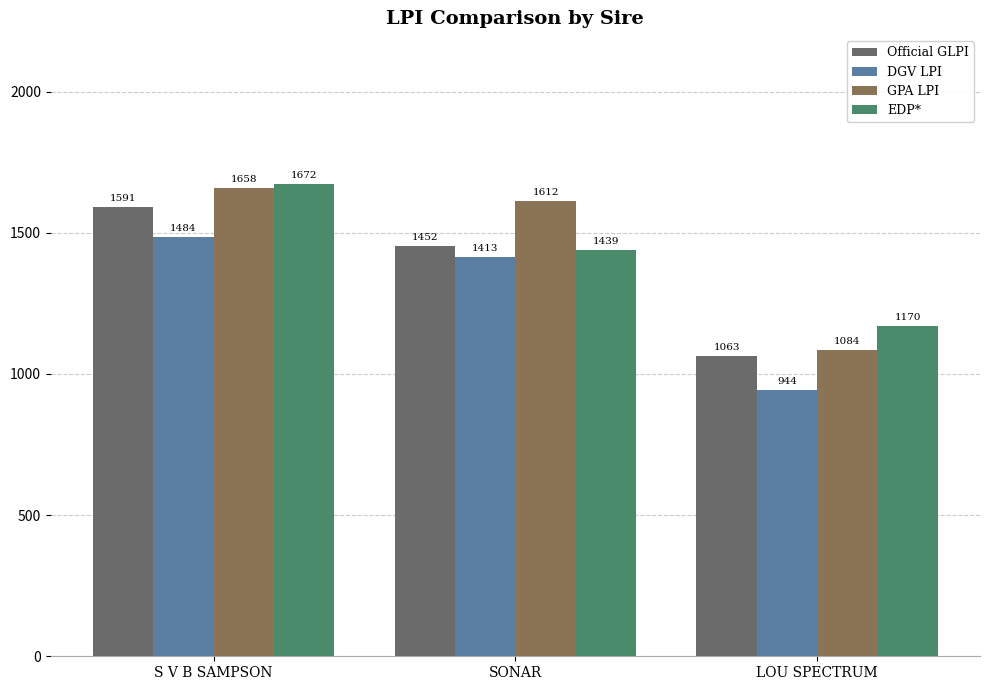

What is the label of the 2nd bar from the right?

SONAR